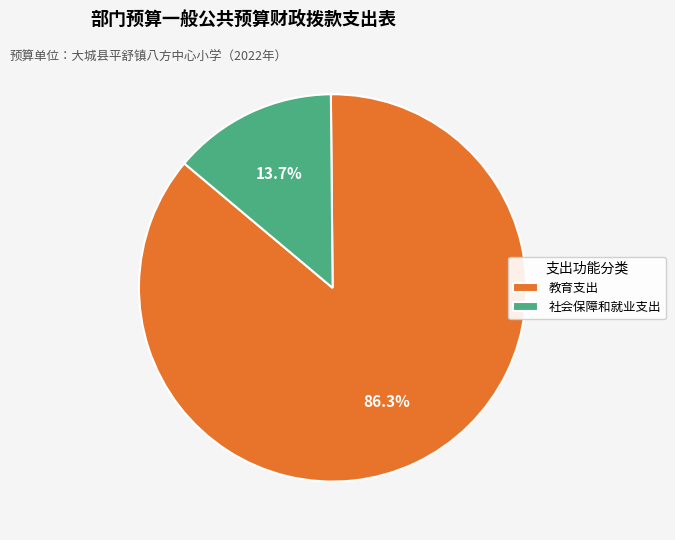

Count the number of slices in the pie.

2